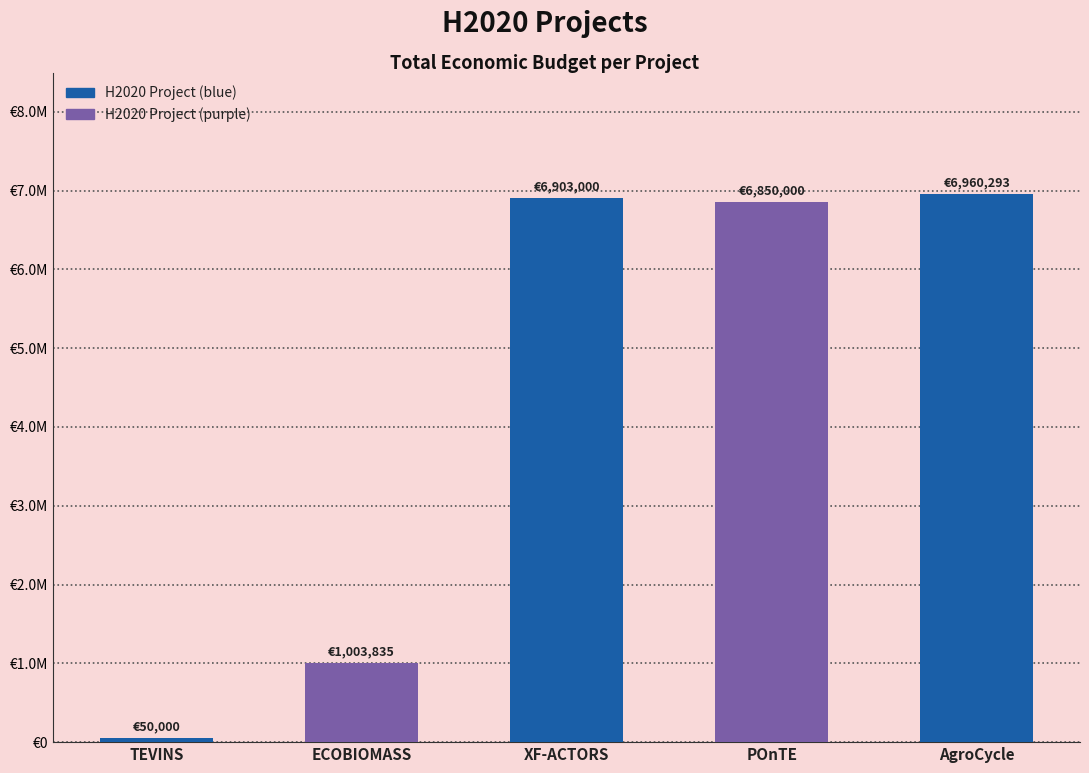

True or false: the data shows 1777431 at POnTE.

False